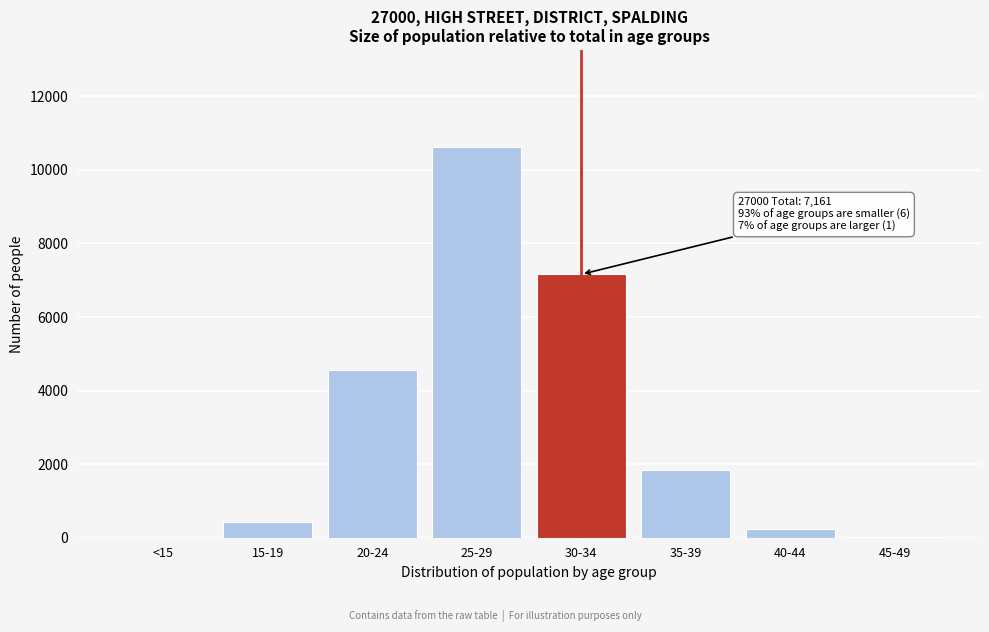

What is the sum of all values?

24862